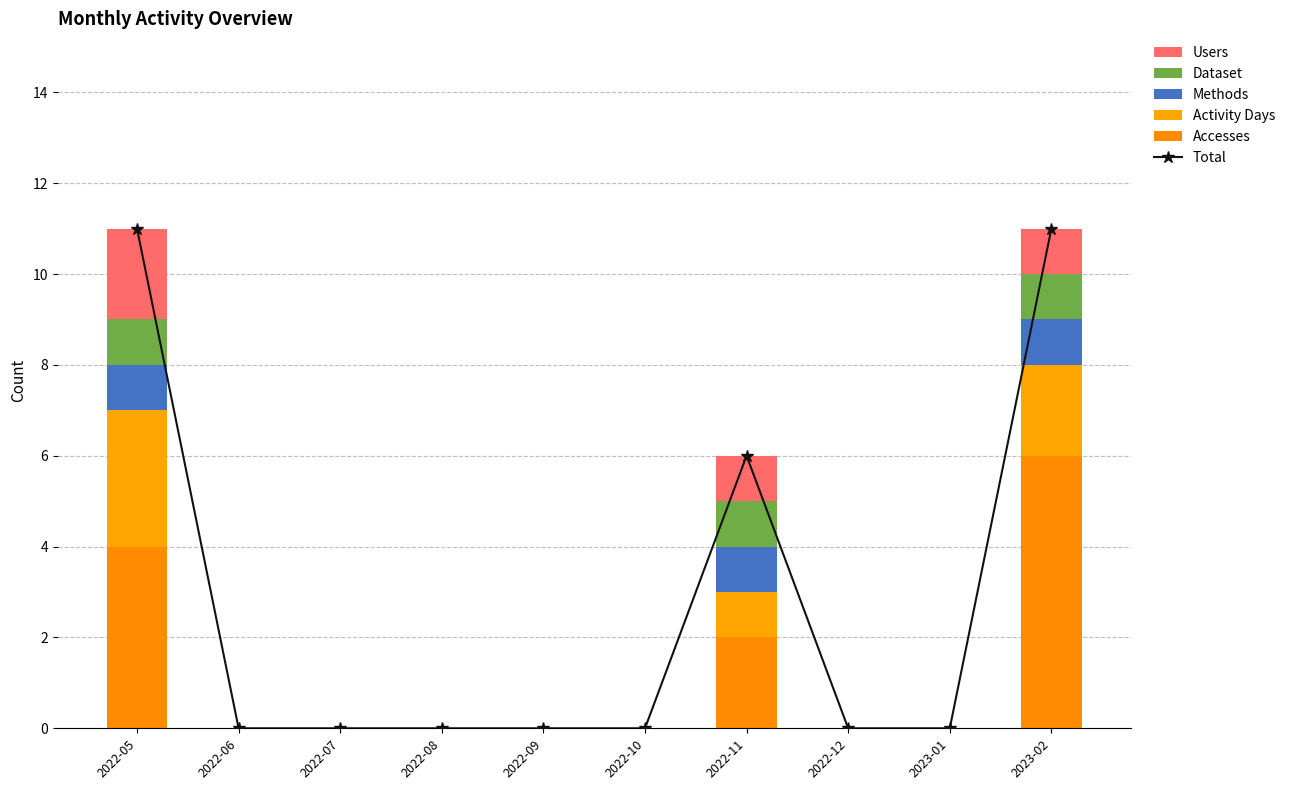

Which series has the widest spread of values?

Total